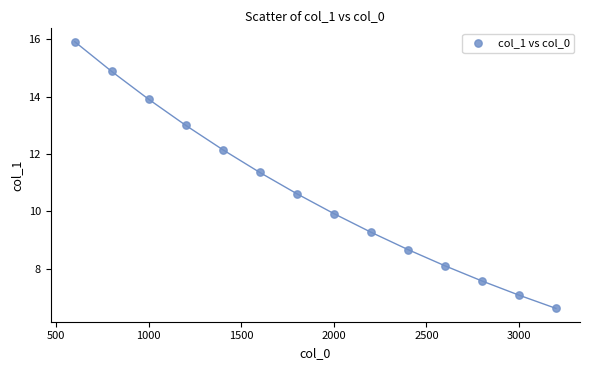

What is the range of X values (max minus min)?

2600.0